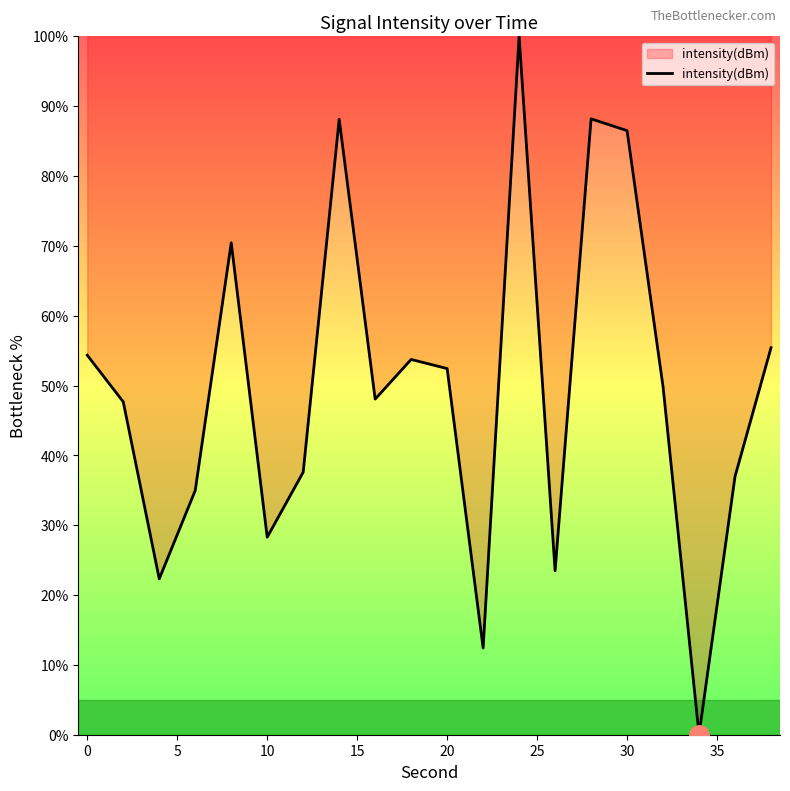

How many lines are shown in the chart?

1